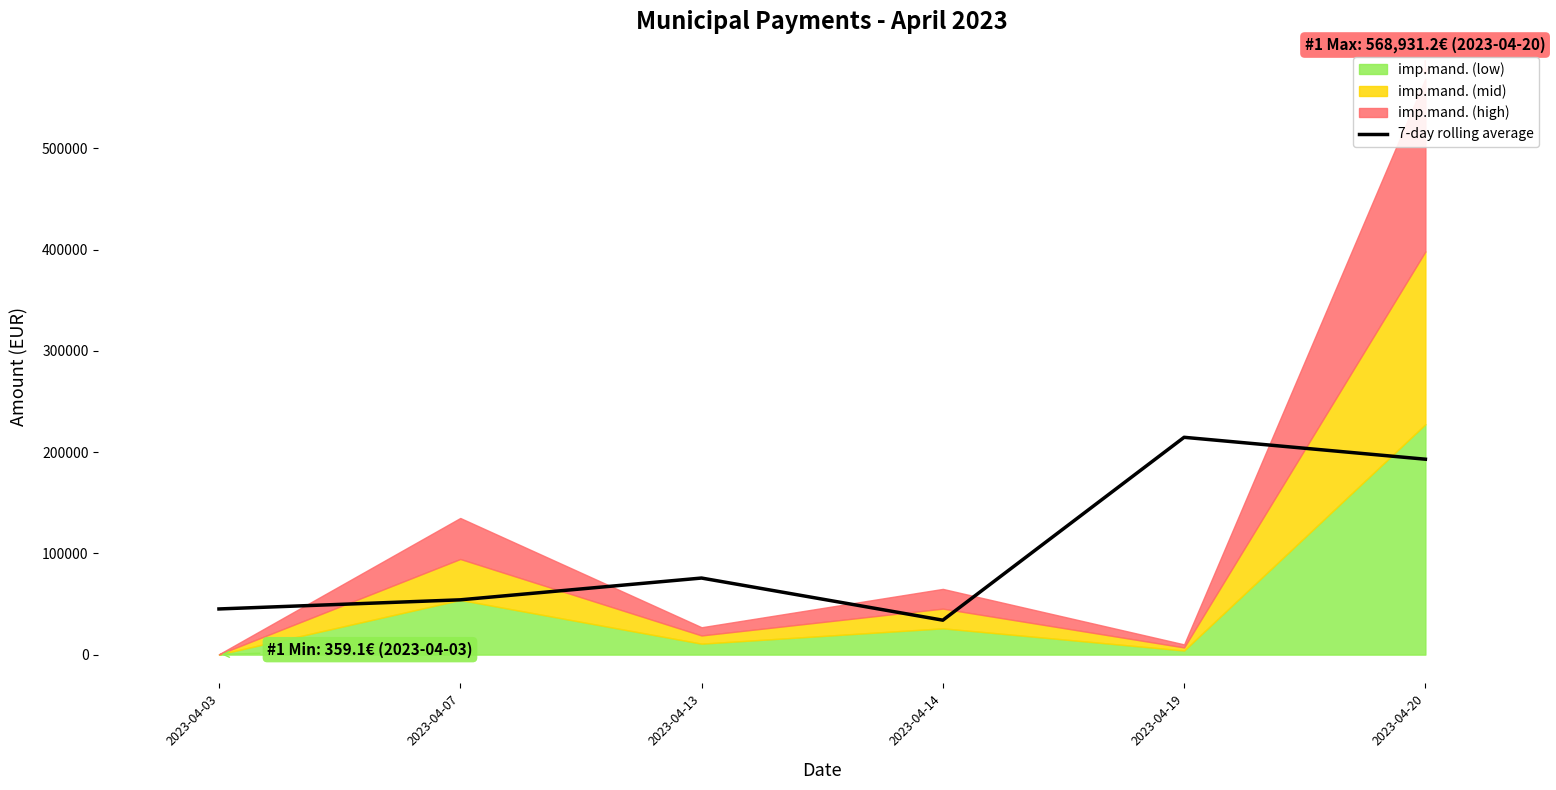

What is the sum of all values?

616527.3